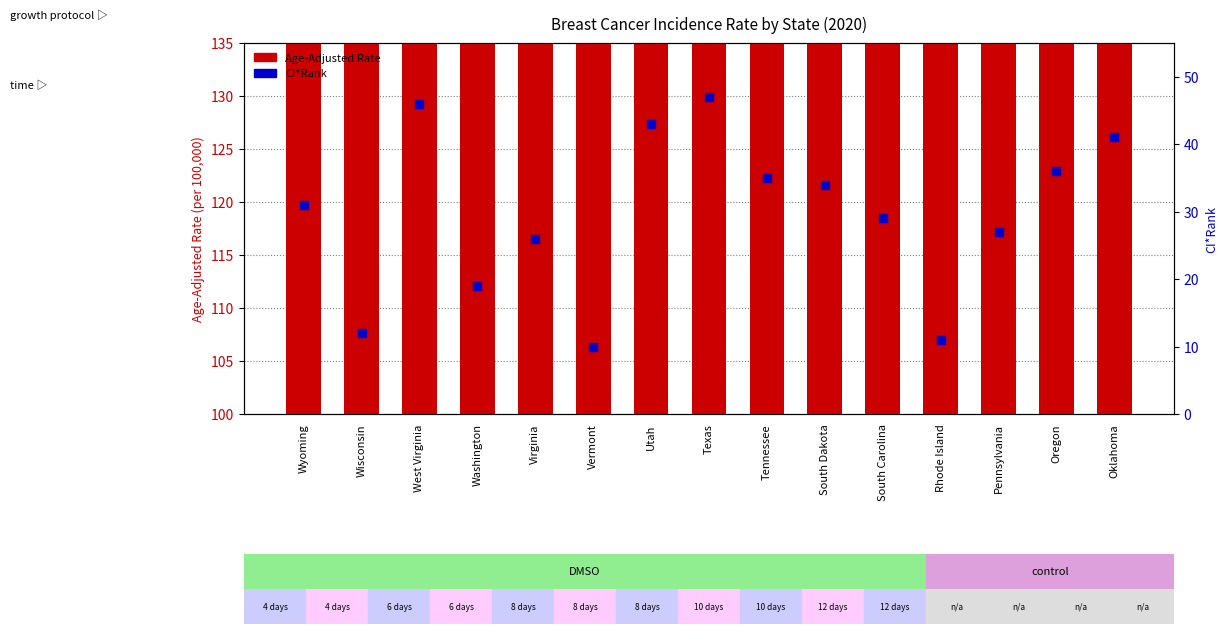

At which category is the sum across all series the highest?

West Virginia